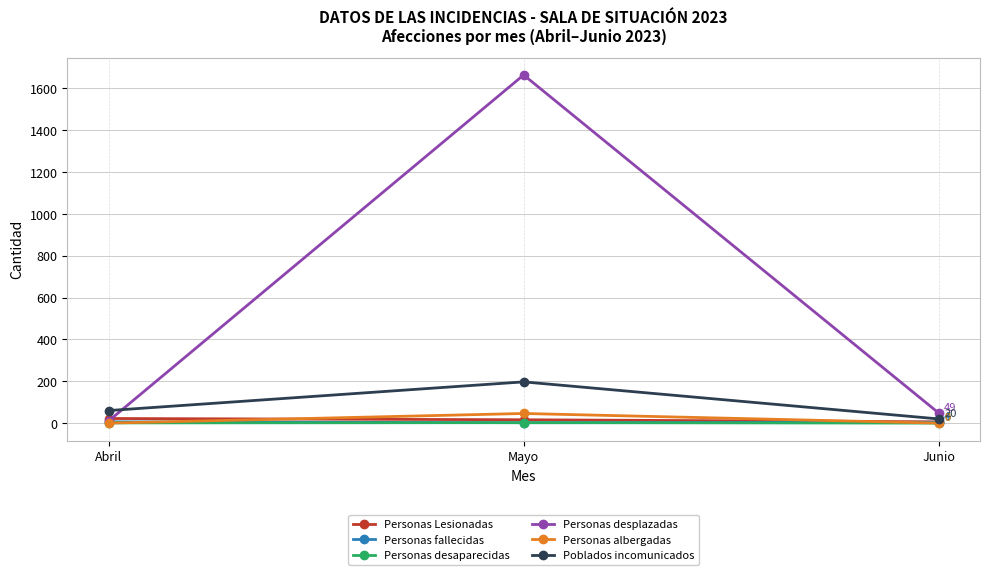

At which category is the sum across all series the highest?

Mayo